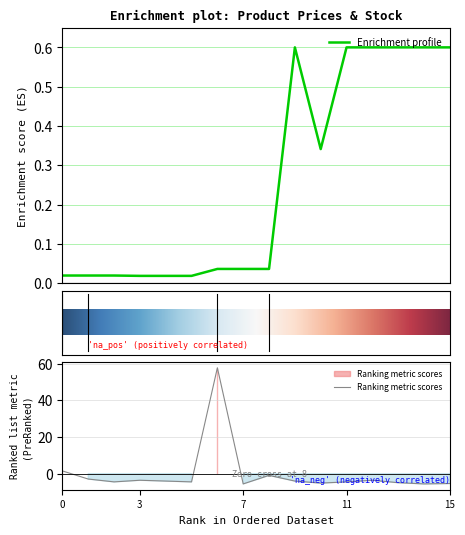

What is the minimum value shown in the chart?

-5.6